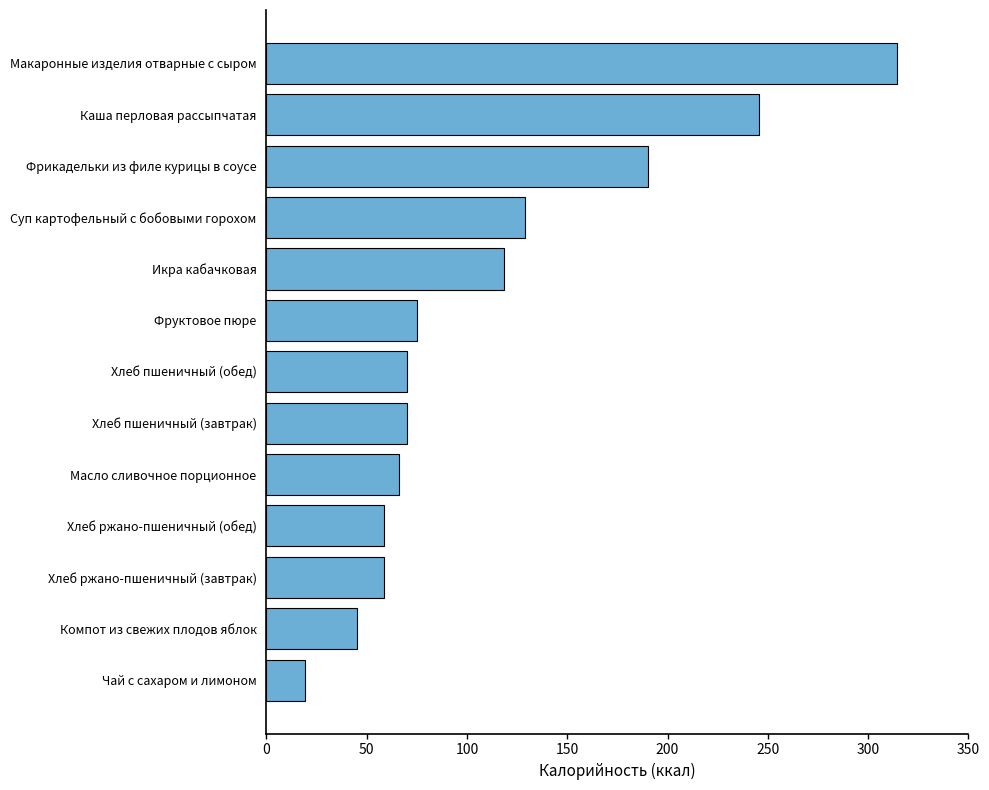

Where is the data nearest to the value 166?

Фрикадельки из филе курицы в соусе